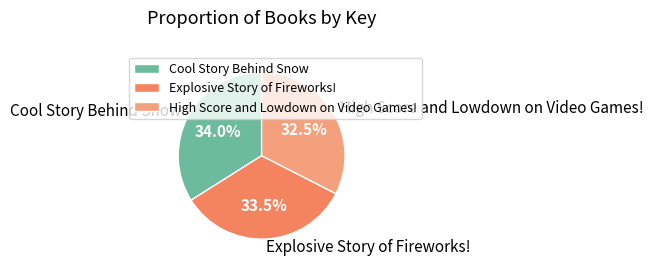

Is it true that Cool Story Behind Snow is 24% of the pie?

False